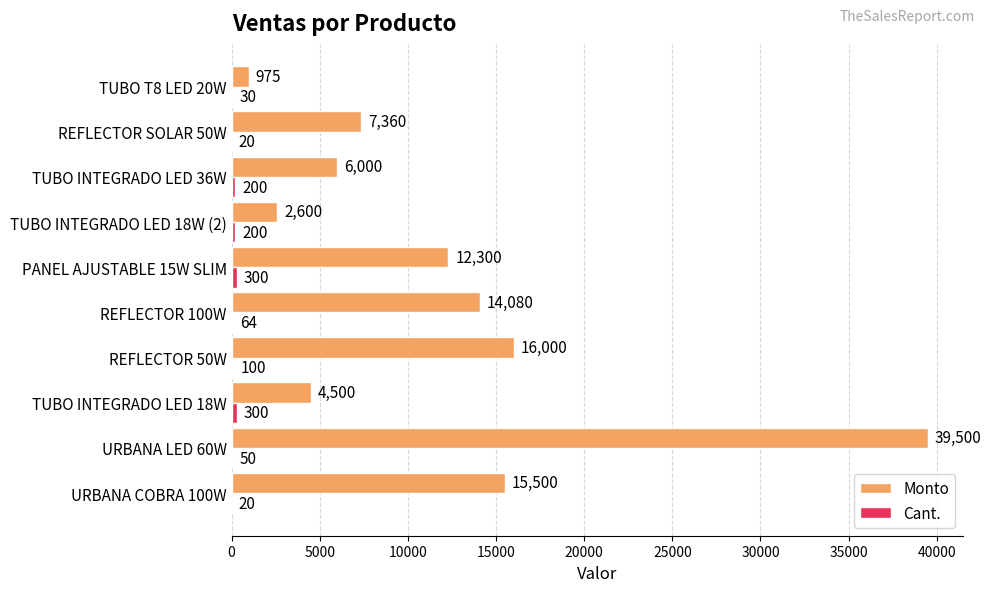

True or false: Monto has a value of 7360 at REFLECTOR SOLAR 50W.

True